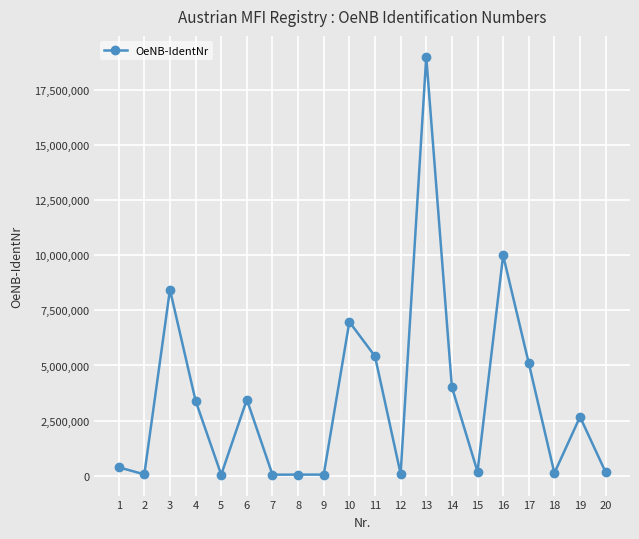

What is the average value?

3485770